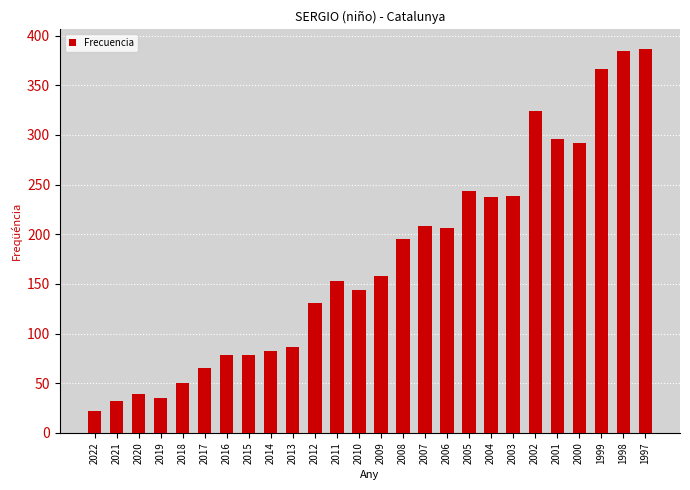

What is the value of the 8th bar from the left?

78